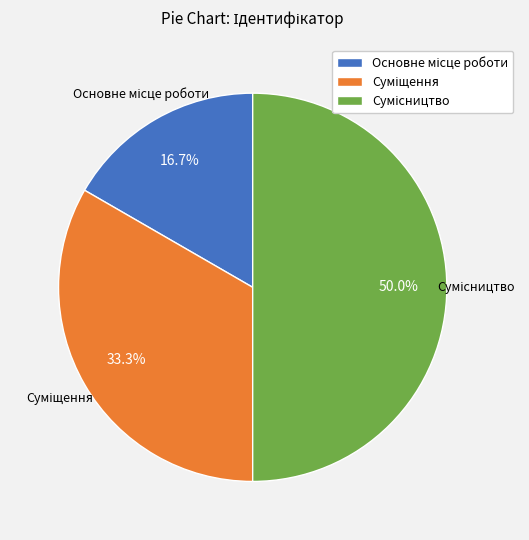

How many segments does this pie chart have?

3